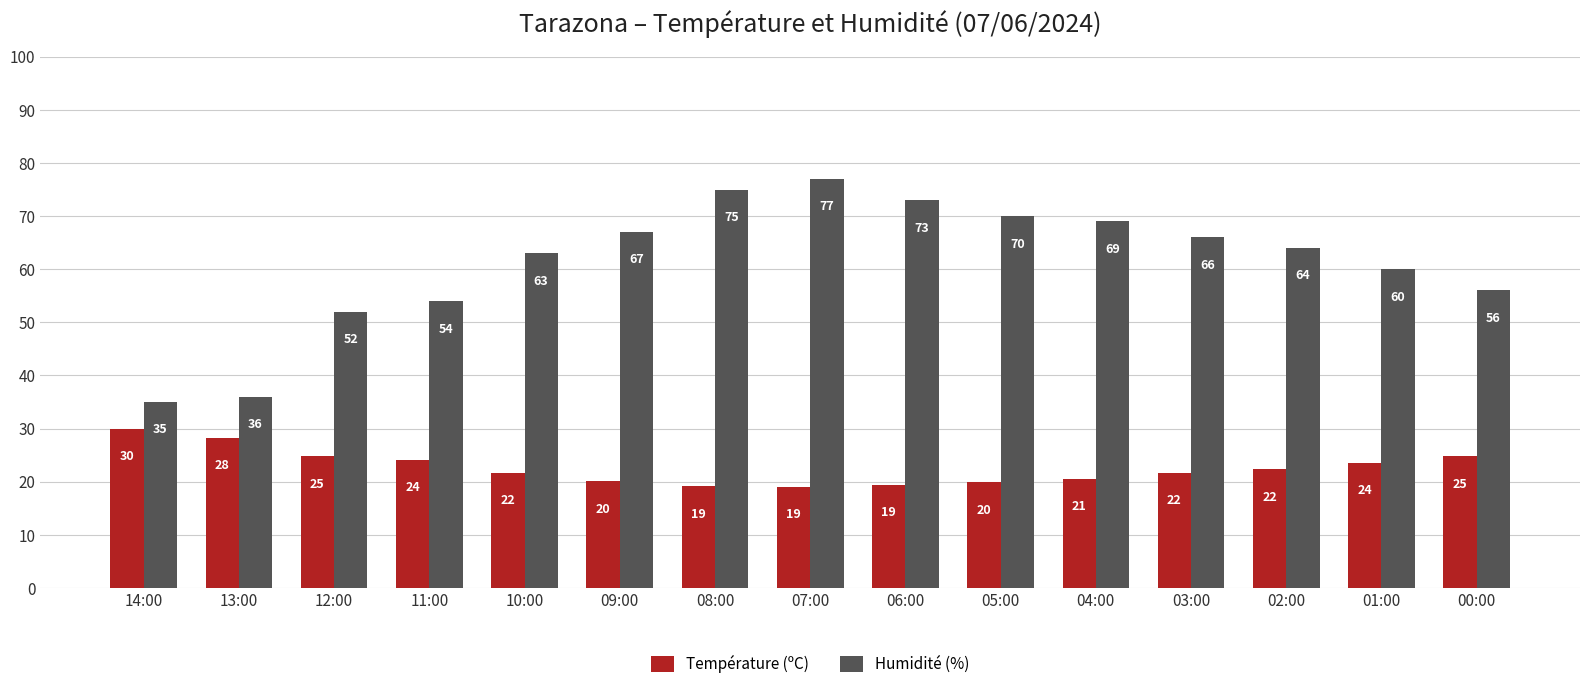

List the series in order of their peak value, lowest first.

Température (ºC), Humidité (%)